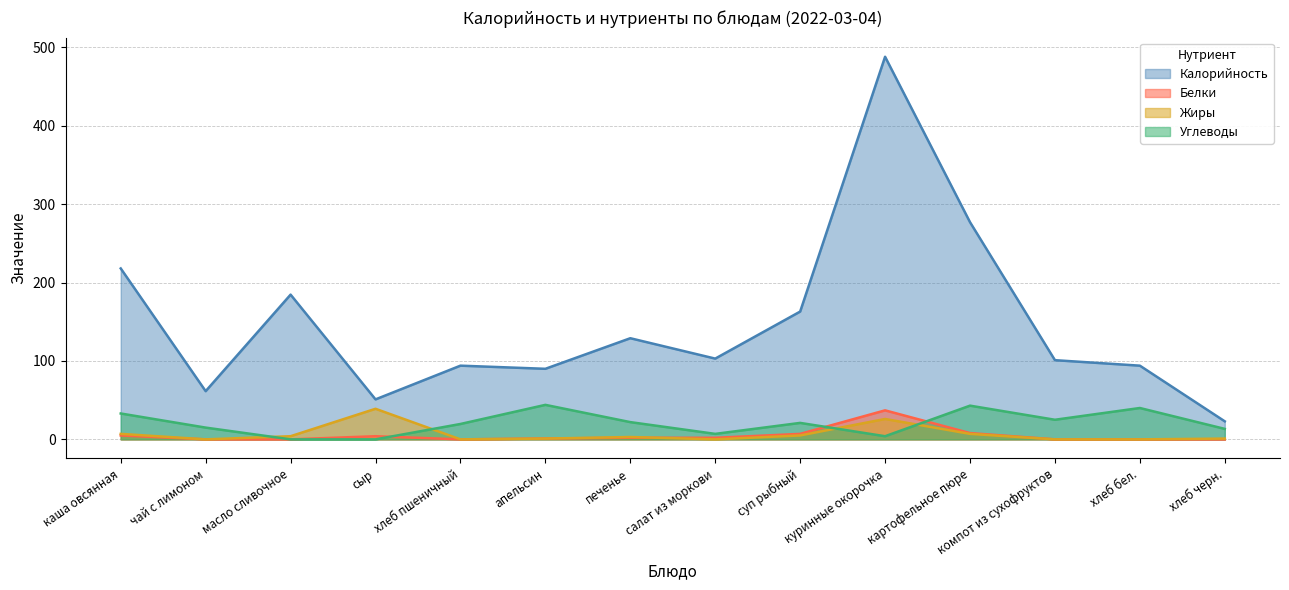

Which series has the largest total across all categories?

Калорийность